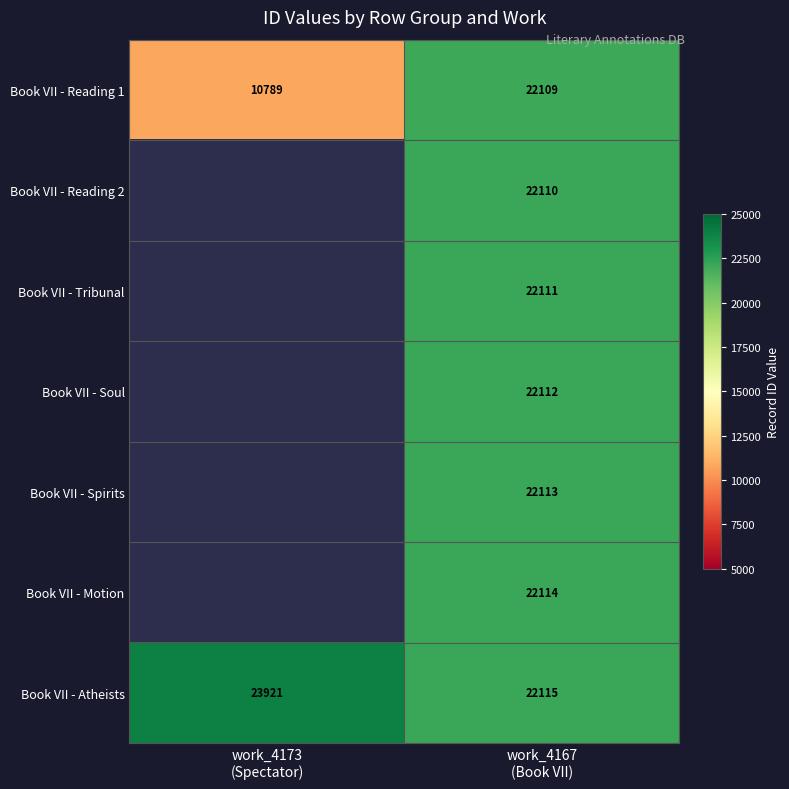

How many distinct data groups are displayed?

7